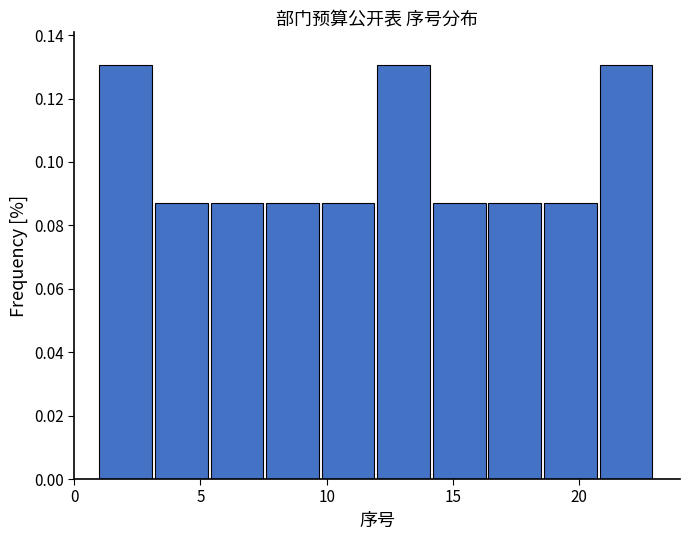

Reading left to right, list every bar in this chart as the range it spans on the x-axis followed by its height. Neither the bar edges nor the heights are printed on the chart, so give them approximately, as read against the axes.

1.0 to 3.2: 0.130
3.2 to 5.4: 0.086
5.4 to 7.6: 0.086
7.6 to 9.8: 0.086
9.8 to 12.0: 0.086
12.0 to 14.2: 0.130
14.2 to 16.4: 0.086
16.4 to 18.6: 0.086
18.6 to 20.8: 0.086
20.8 to 23.0: 0.130